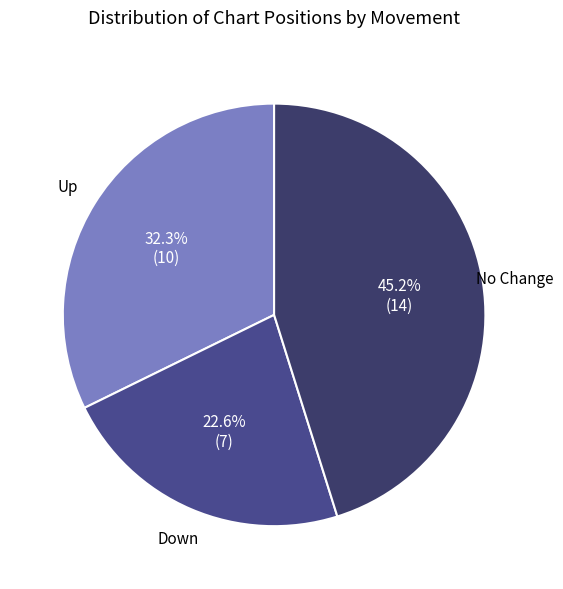

Is there a majority slice in this chart?

No